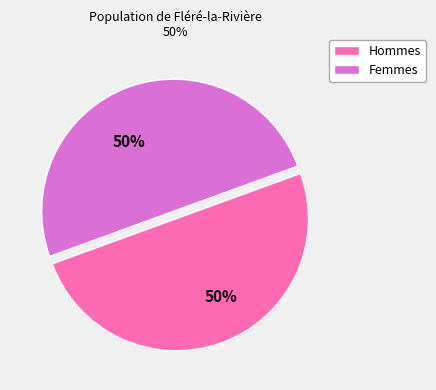

To the nearest percent, what is the average slice percentage?

50%